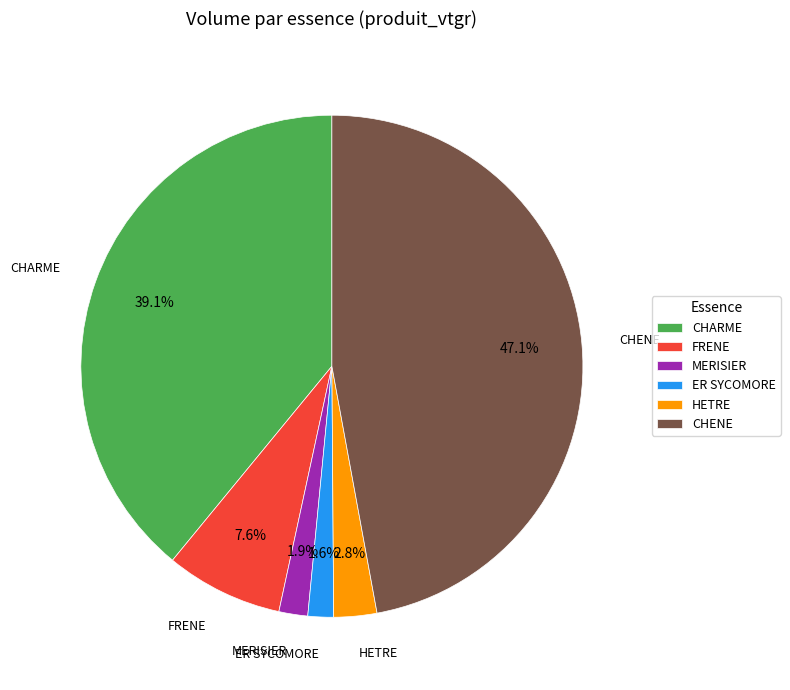

Combined, do CHARME and CHENE account for over 50%?

Yes